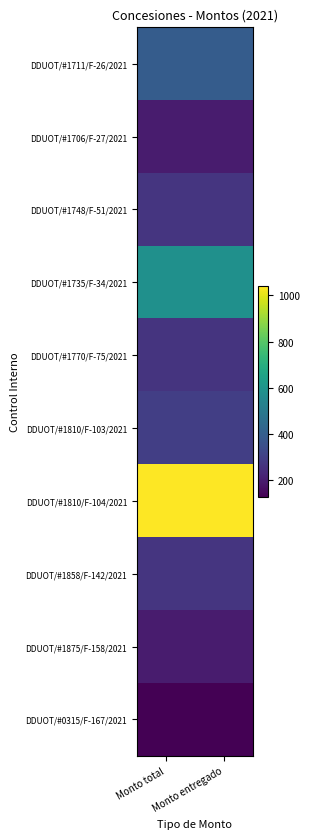

Rank the series at Monto total from highest to lowest value.

DDUOT/#1810/F-104/2021, DDUOT/#1735/F-34/2021, DDUOT/#1711/F-26/2021, DDUOT/#1810/F-103/2021, DDUOT/#1748/F-51/2021, DDUOT/#1858/F-142/2021, DDUOT/#1770/F-75/2021, DDUOT/#1706/F-27/2021, DDUOT/#1875/F-158/2021, DDUOT/#0315/F-167/2021